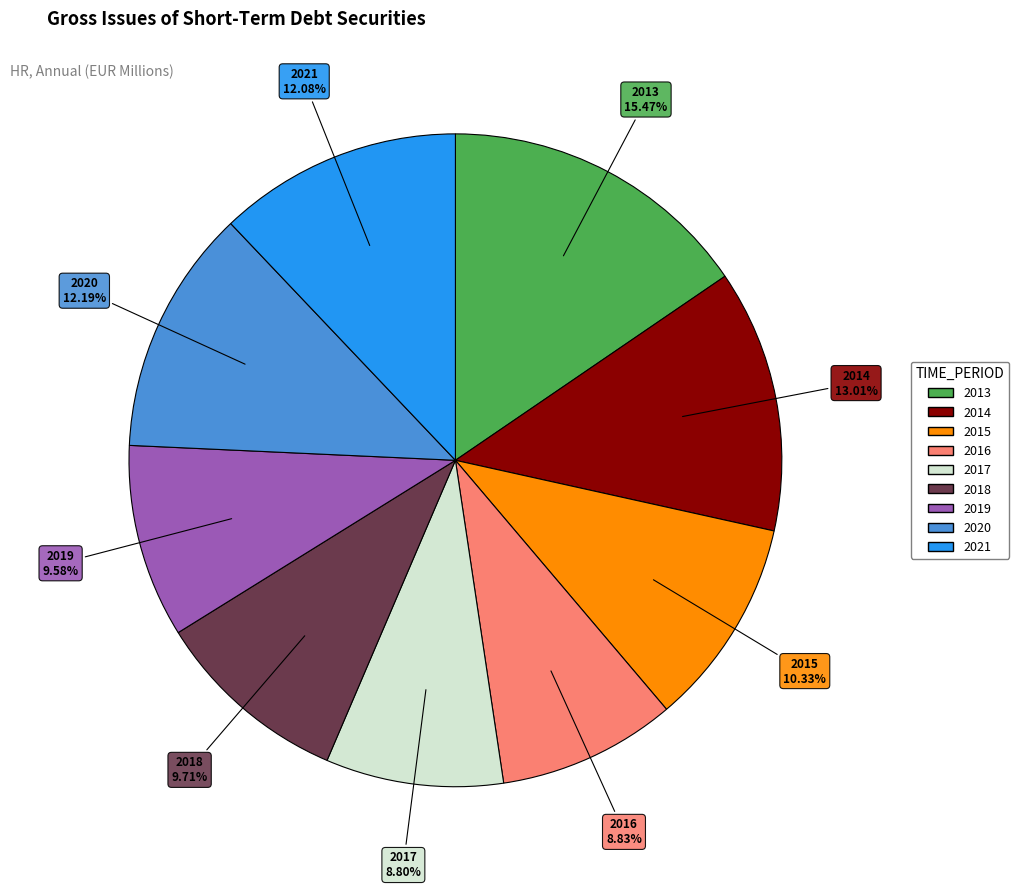

Count the number of slices in the pie.

9